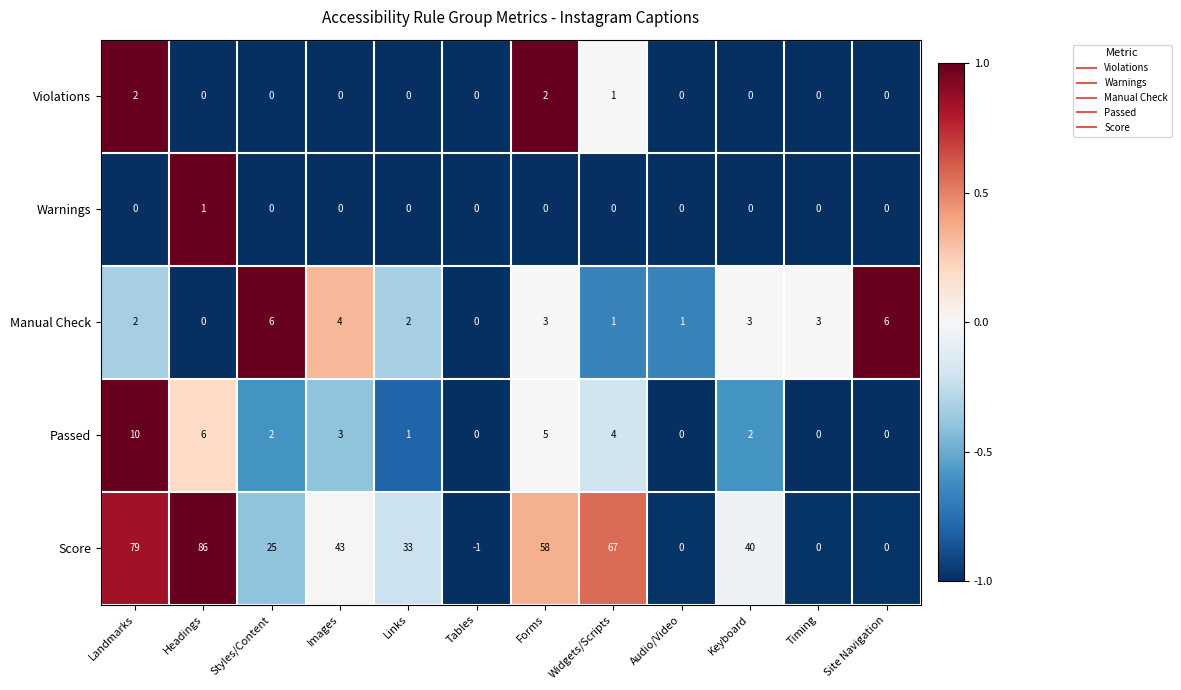

What is the greatest value displayed?

86